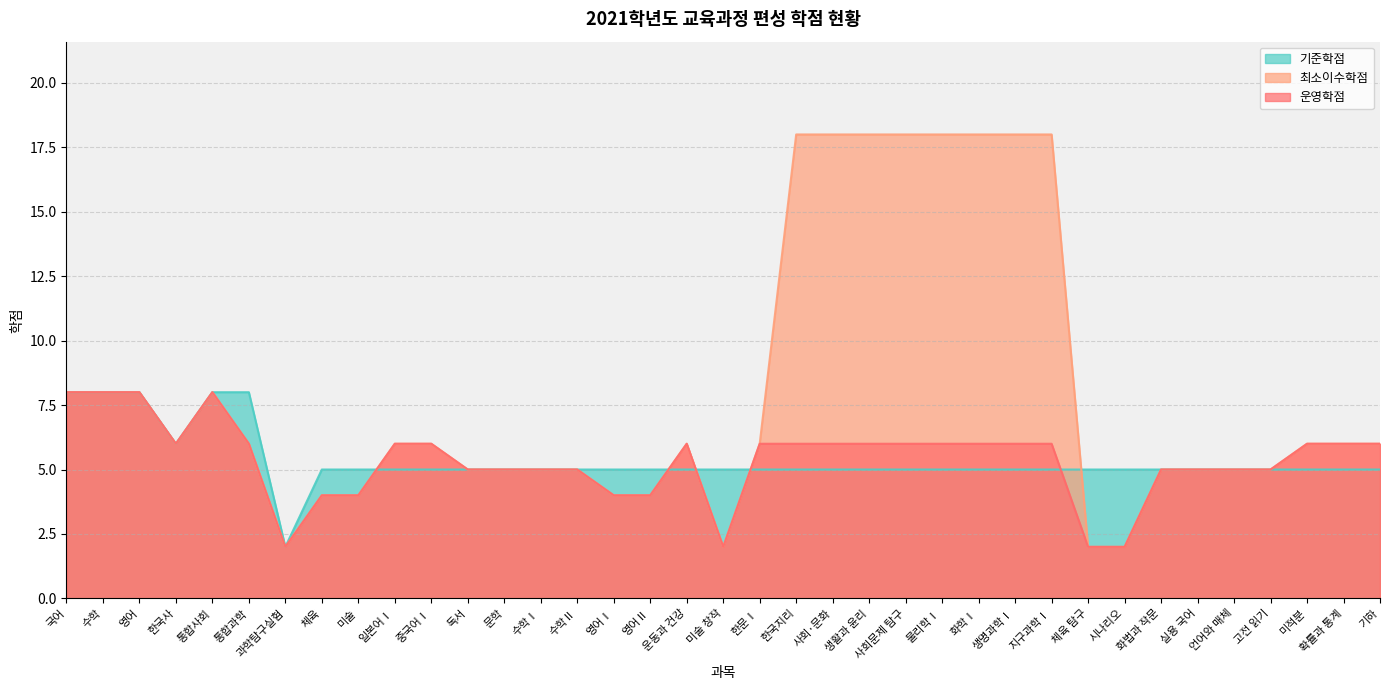

Which has a higher value, 체육 or 언어와 매체?

언어와 매체